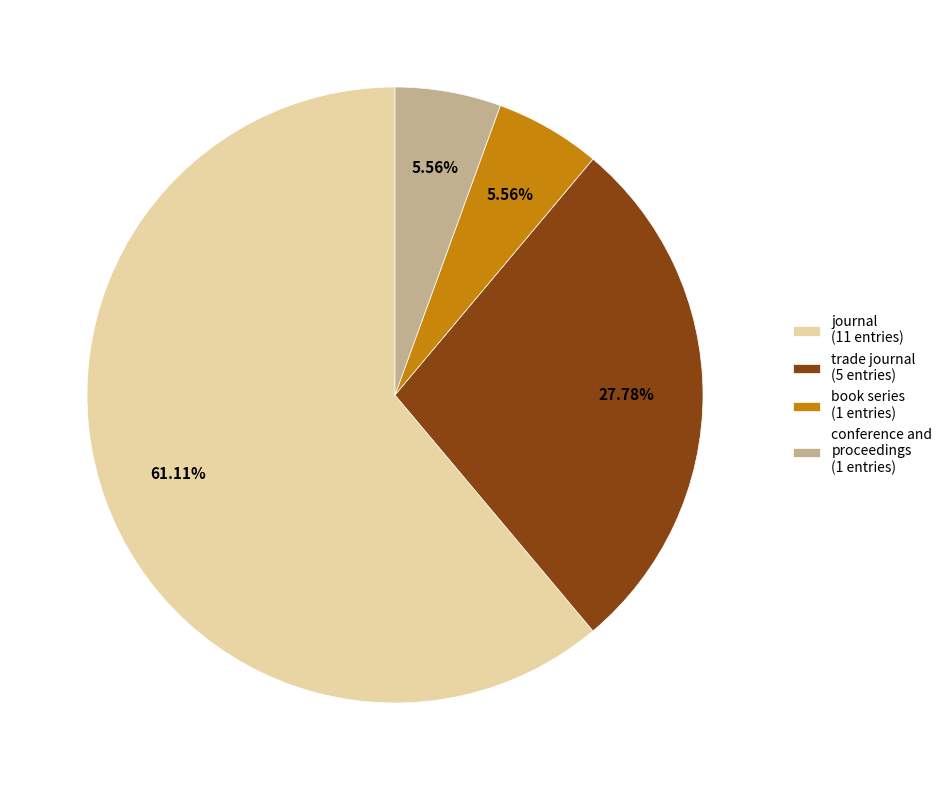

True or false: conference and proceedings accounts for 6% of the total.

True